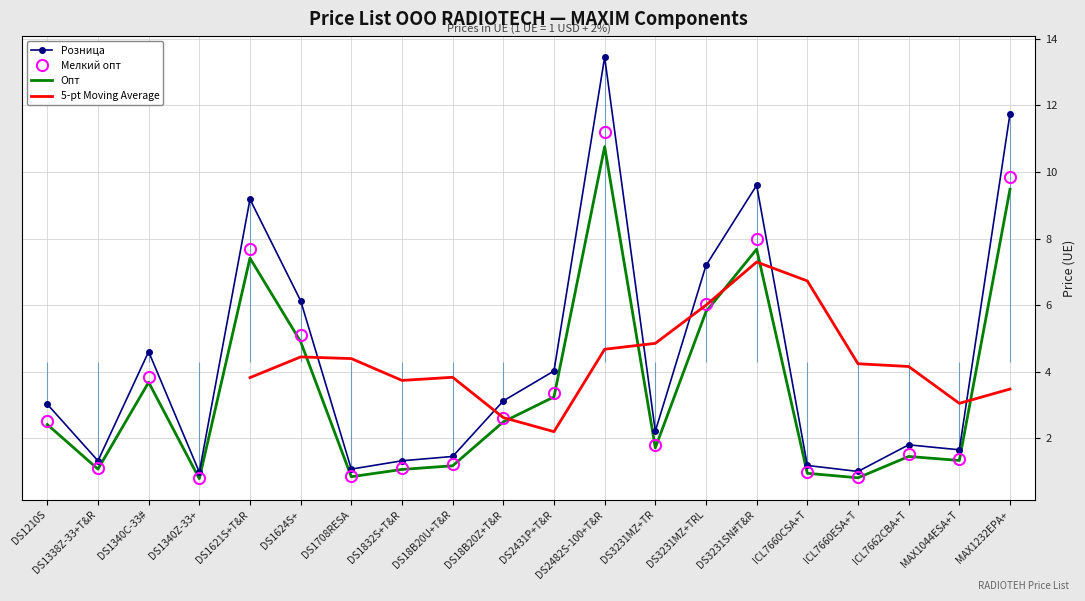

At which label is Опт closest to 5?

DS1624S+